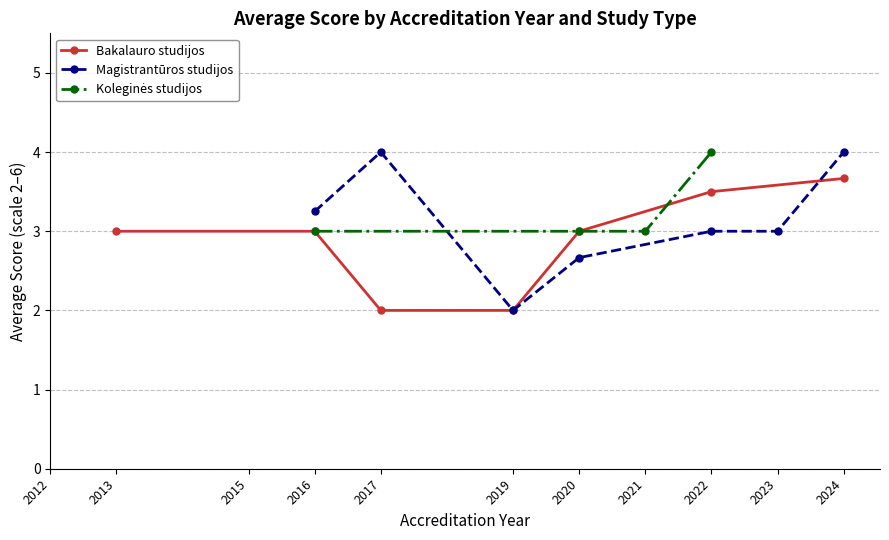

True or false: Bakalauro studijos has more than 2 points higher than both neighbors.

False